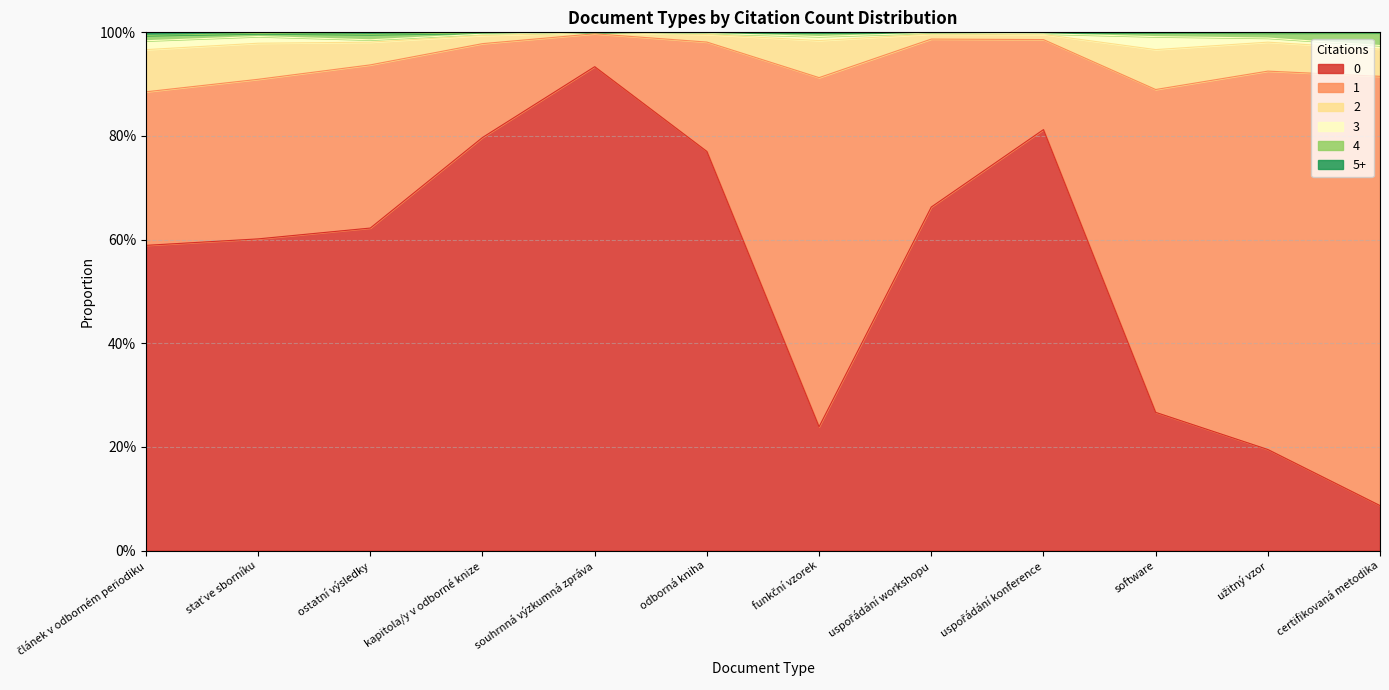

True or false: 5+ and 2 cross at least once.

False